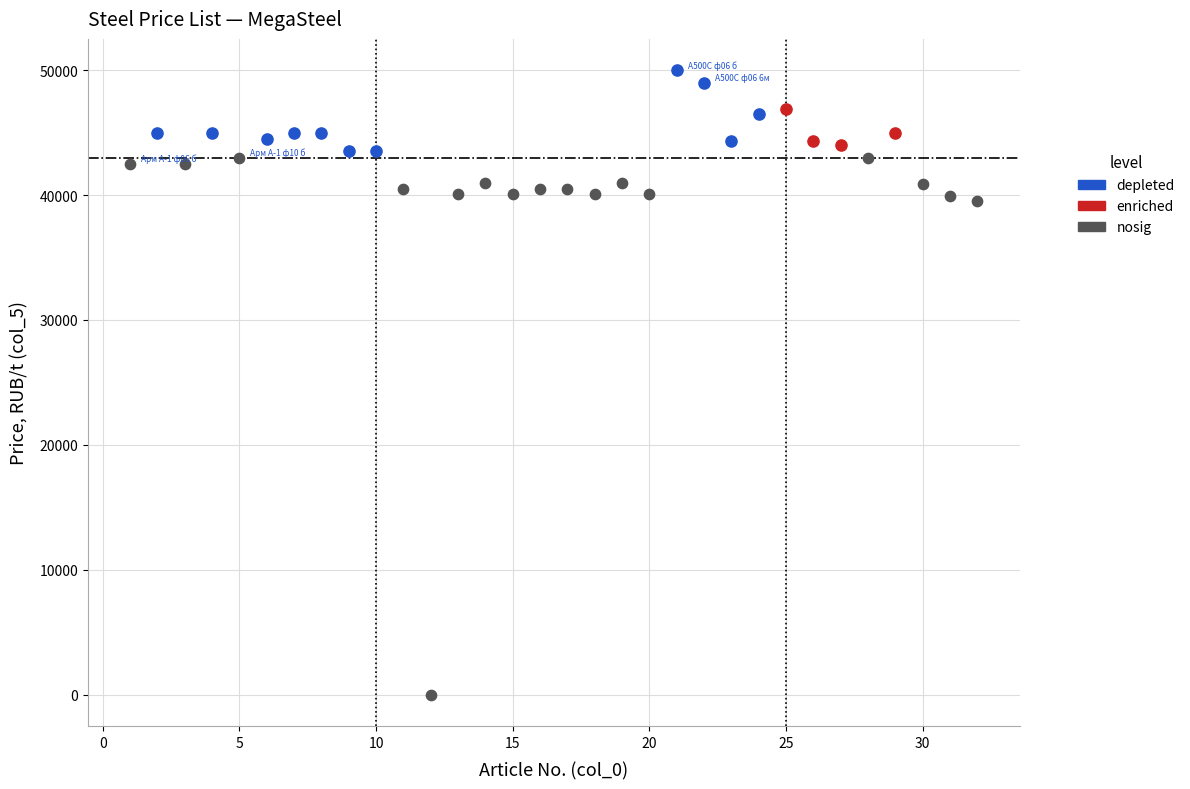

Which series reaches the maximum Y coordinate?

depleted